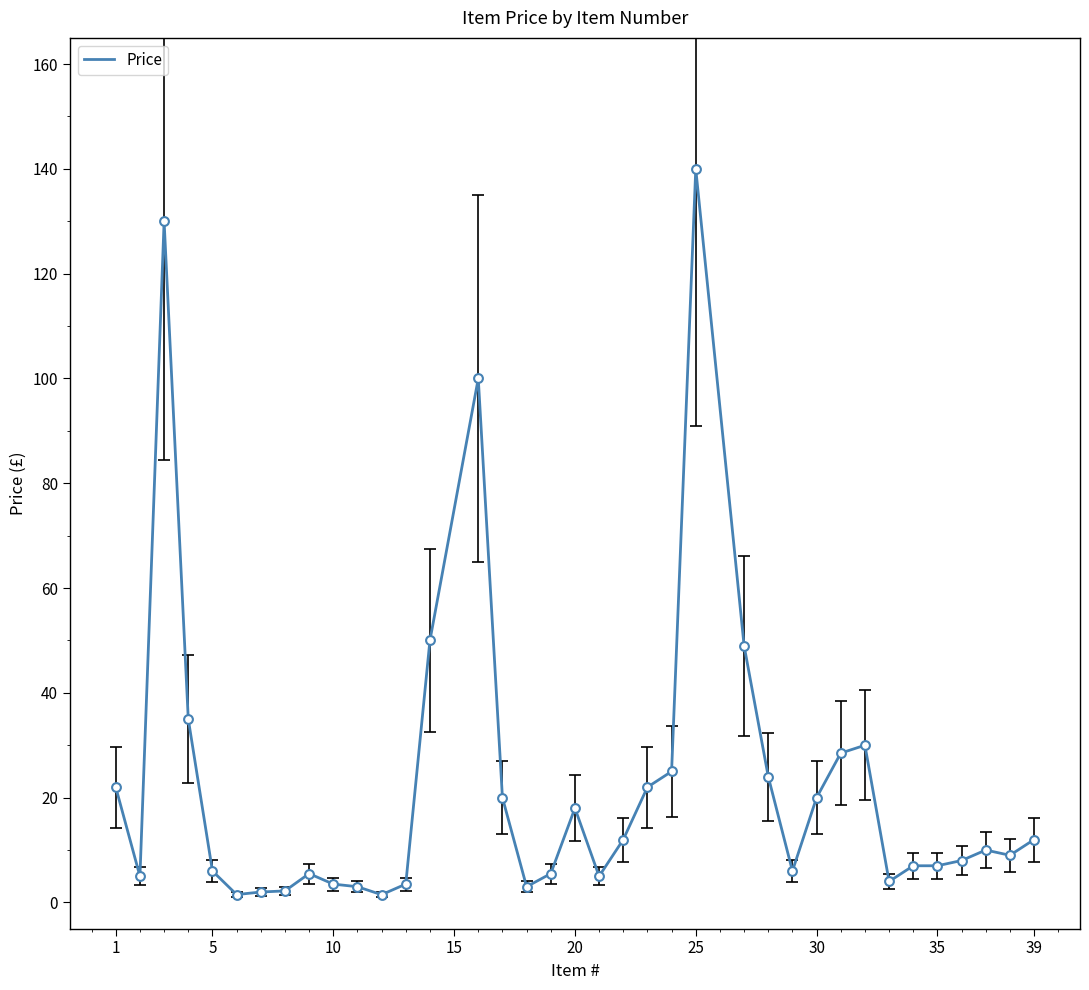

What is the difference between the maximum and minimum values?

138.5